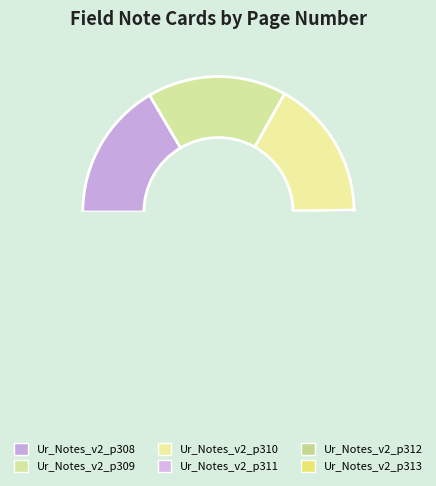

What is the ratio of the value at Ur_Notes_v2_p311 to the value at Ur_Notes_v2_p309?

1.0